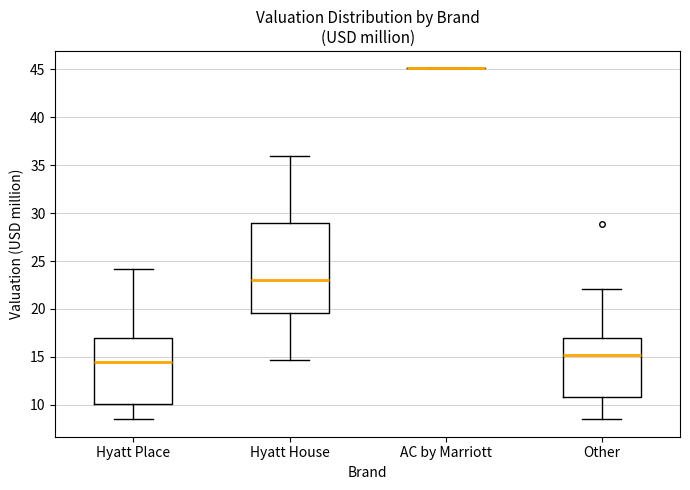

Reading left to right, read every box against the y-axis: the position of its median line, the range the box covers, and the ends of its whiskers. The values are not printed on the chart, so give them approximately, as read against the axis.

Hyatt Place: median 14.5, box 10.0 to 17.0, whiskers 8.5 to 24.0
Hyatt House: median 23.0, box 19.5 to 29.0, whiskers 14.5 to 36.0
AC by Marriott: box collapsed to a line at 45.0, whiskers 45.0 to 45.0
Other: median 15.0, box 11.0 to 17.0, whiskers 8.5 to 22.0